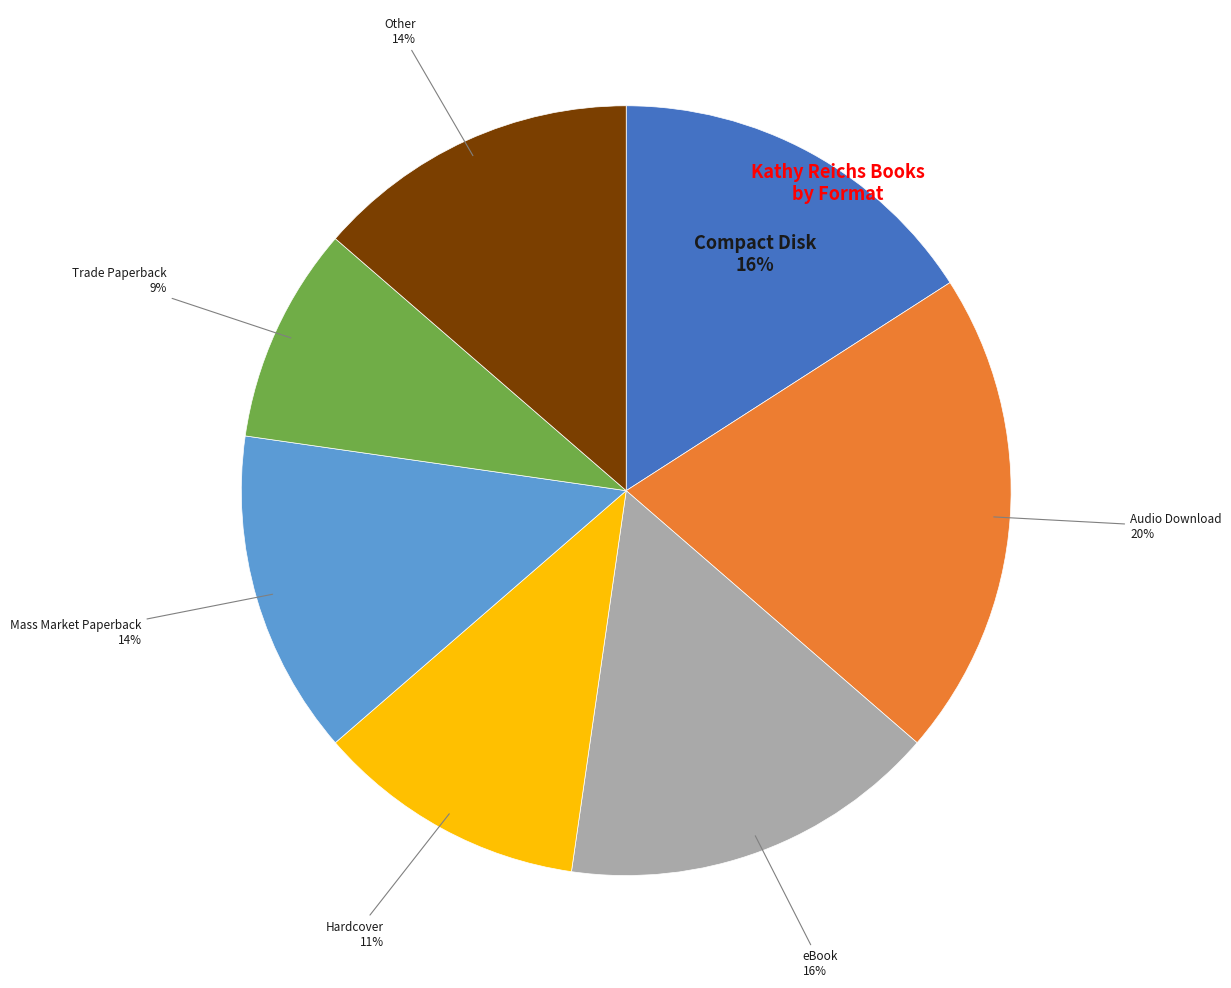

Is there any slice that represents more than half of the pie?

No